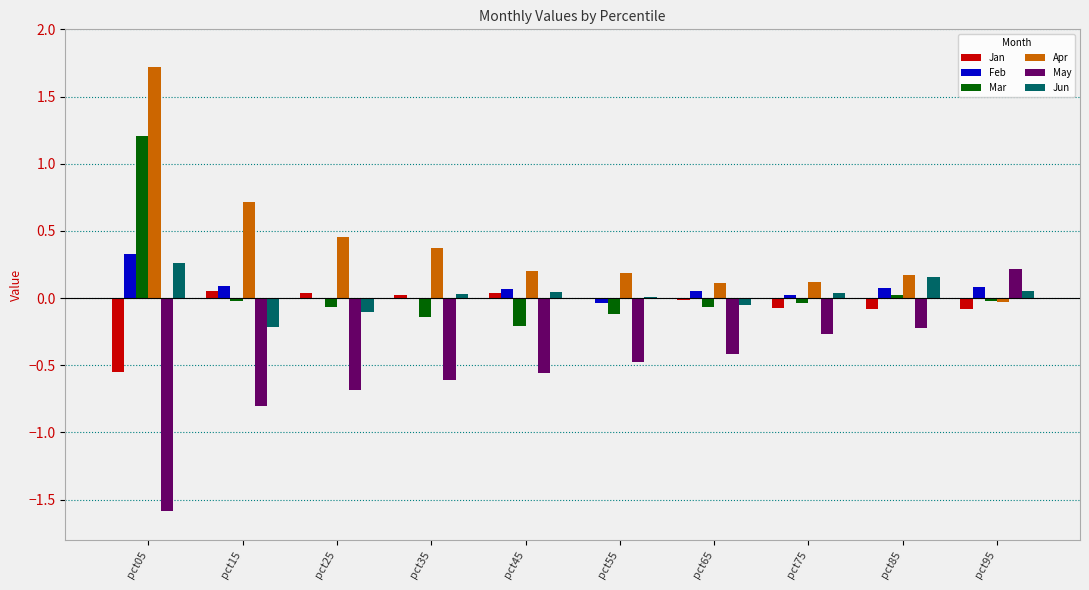

What is the greatest value displayed?

1.7